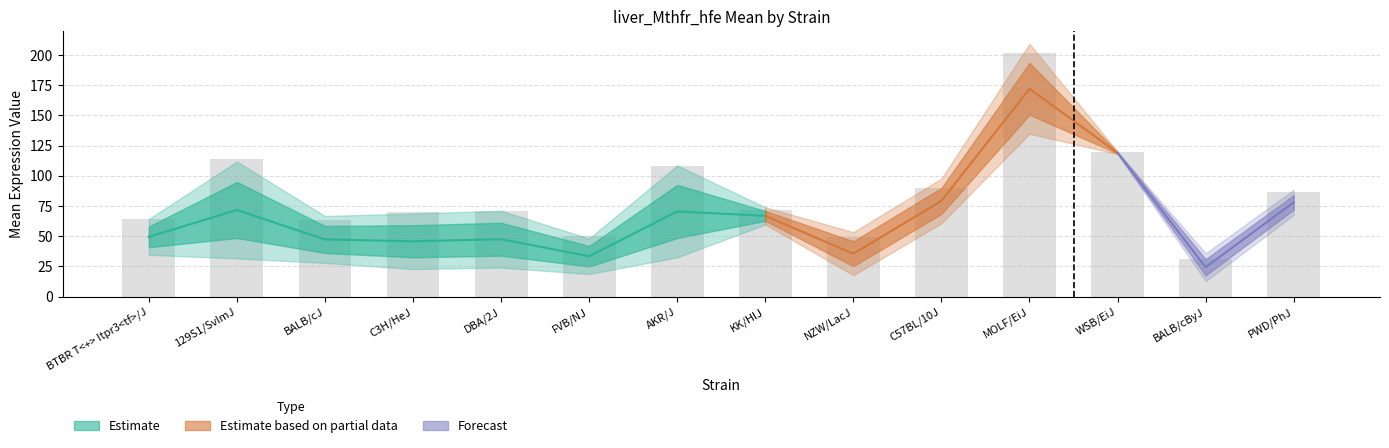

Which has a higher value, C3H/HeJ or WSB/EiJ?

WSB/EiJ